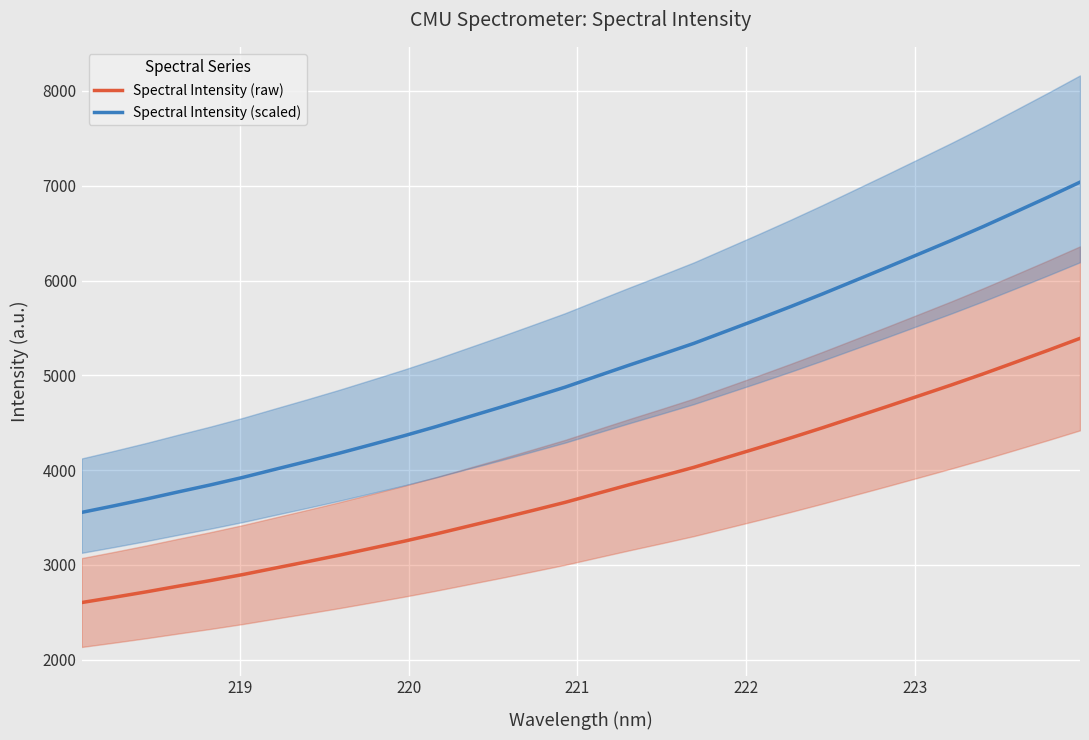

True or false: Spectral Intensity (raw) and Spectral Intensity (scaled) intersect in this chart.

False